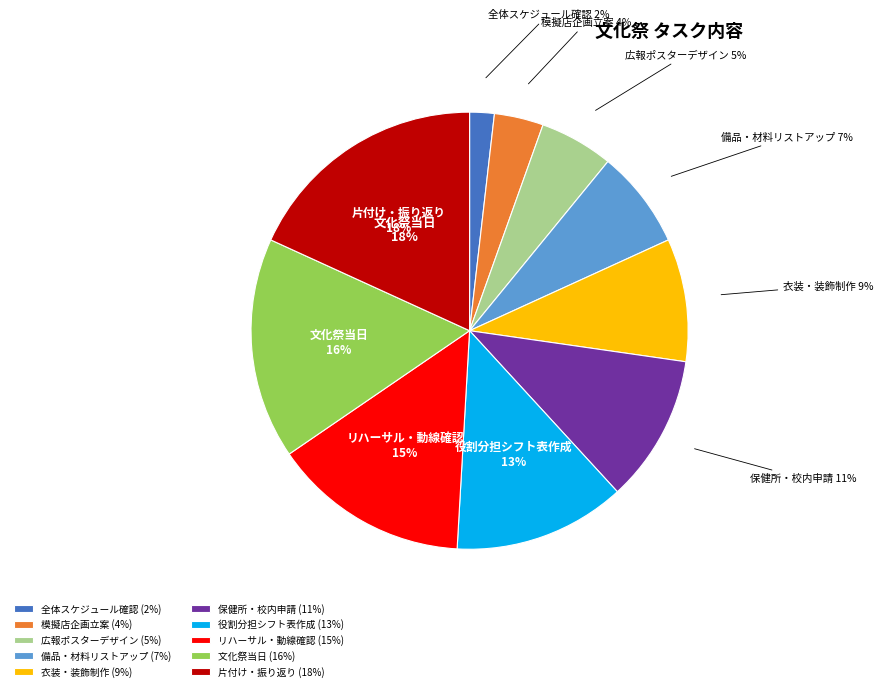

Approximately how many times larger is the value at 文化祭当日 compared to リハーサル・動線確認・最終調整?

1.1